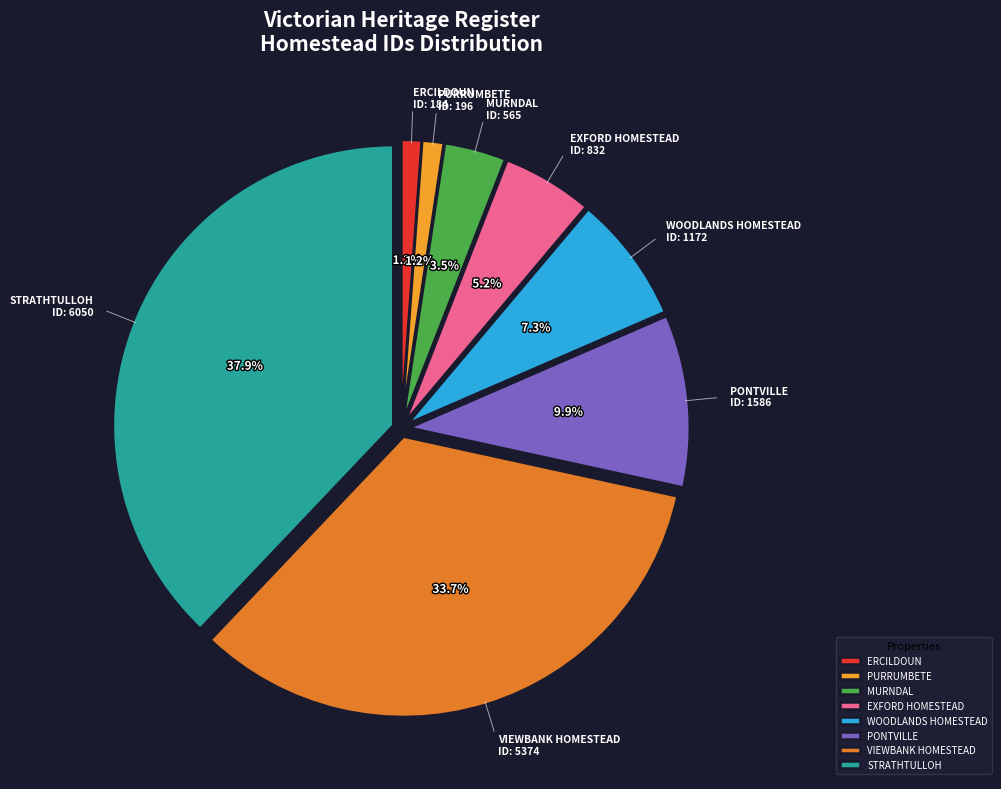

How many segments does this pie chart have?

8